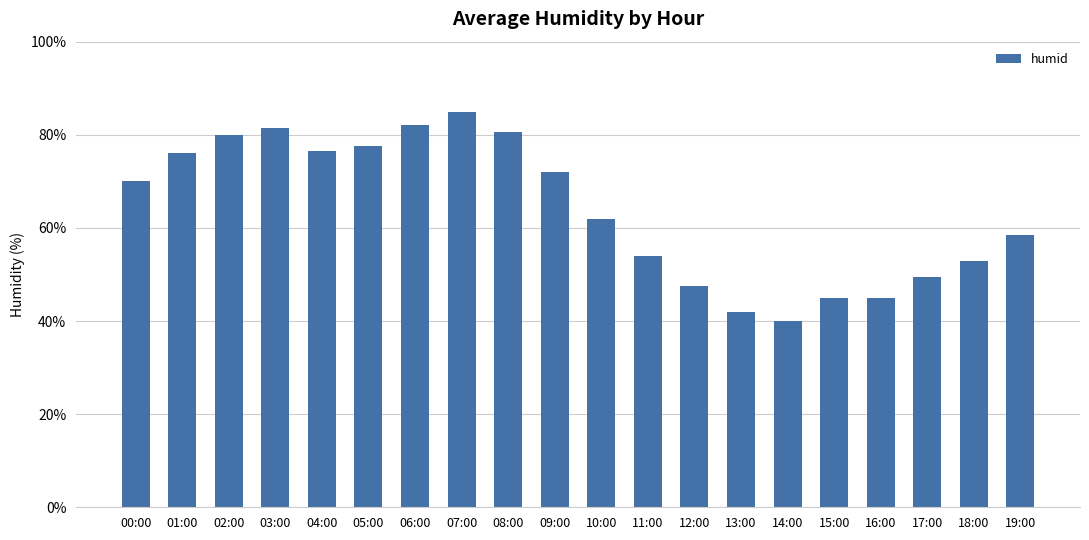

What is the average value?

63.9